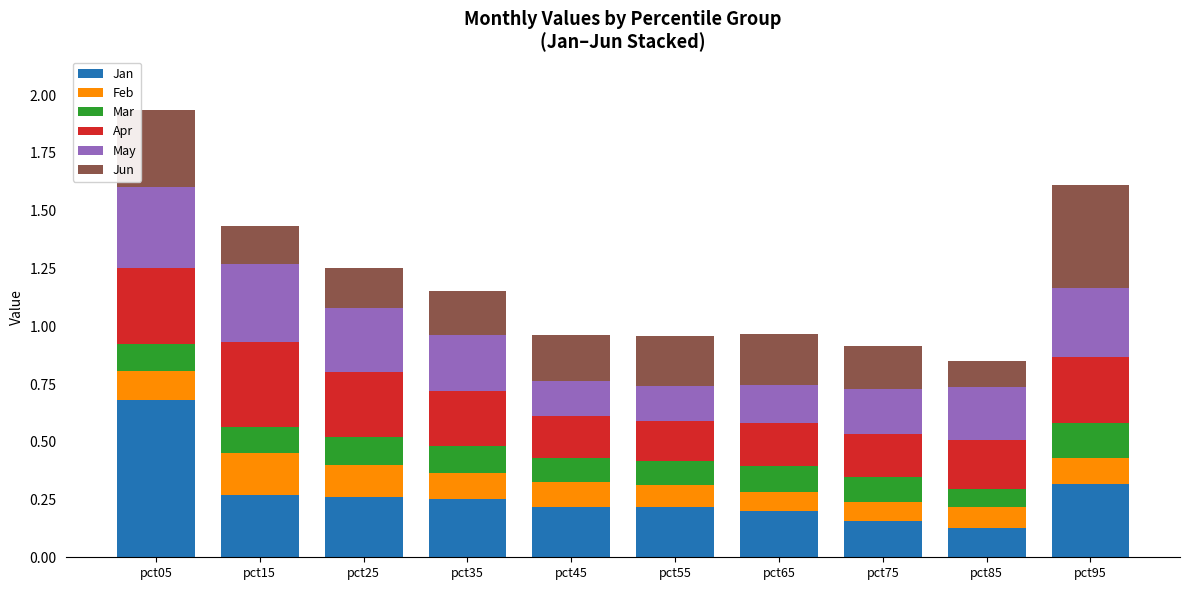

What is the highest value of the Jan series?

0.7